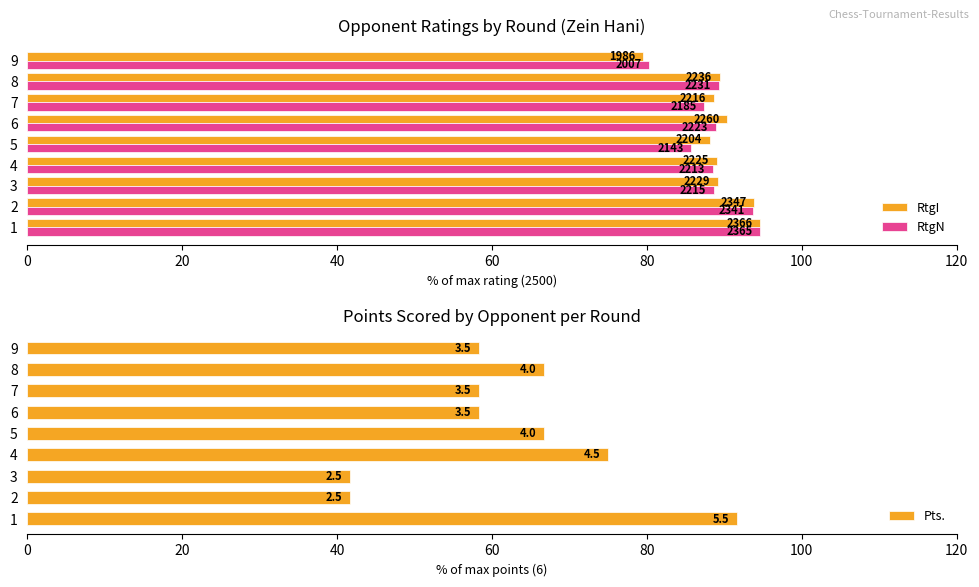

What is the sum of all RtgN values?

796.9